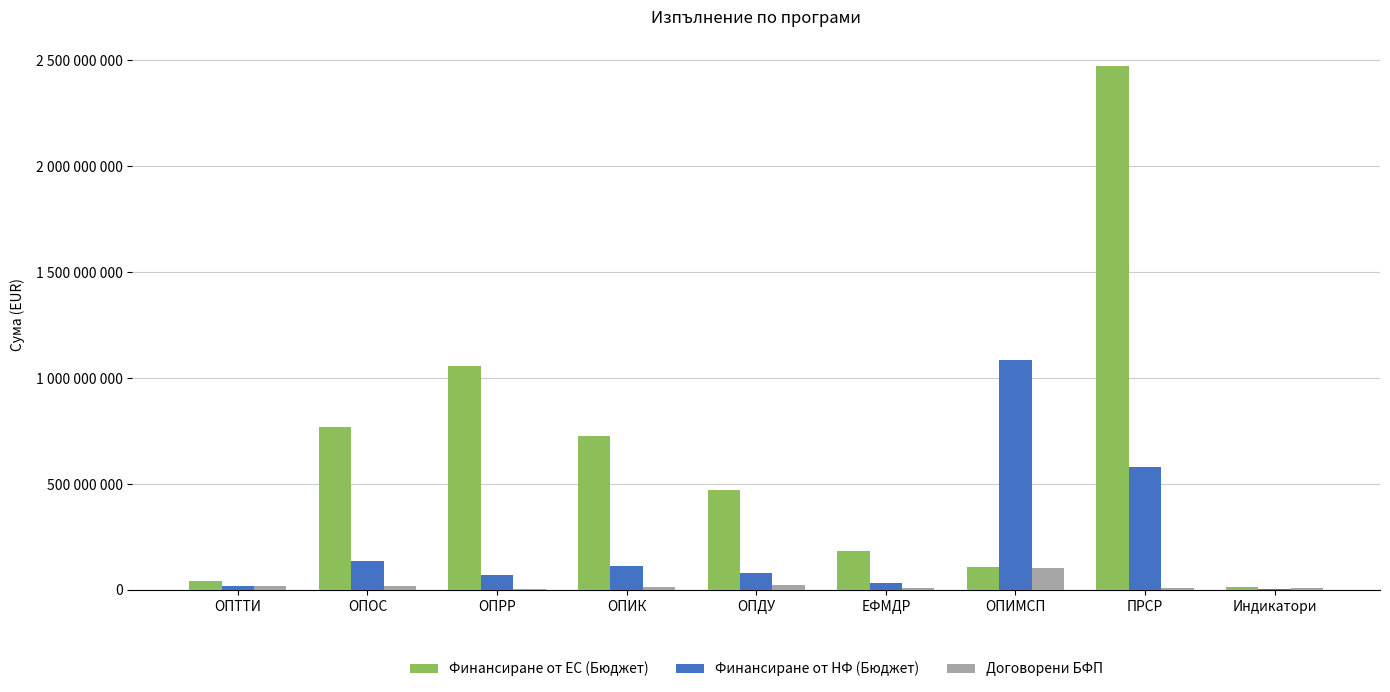

At ОПОС, list the series in order from largest to smallest.

Финансиране от ЕС (Бюджет), Финансиране от НФ (Бюджет), Договорени БФП